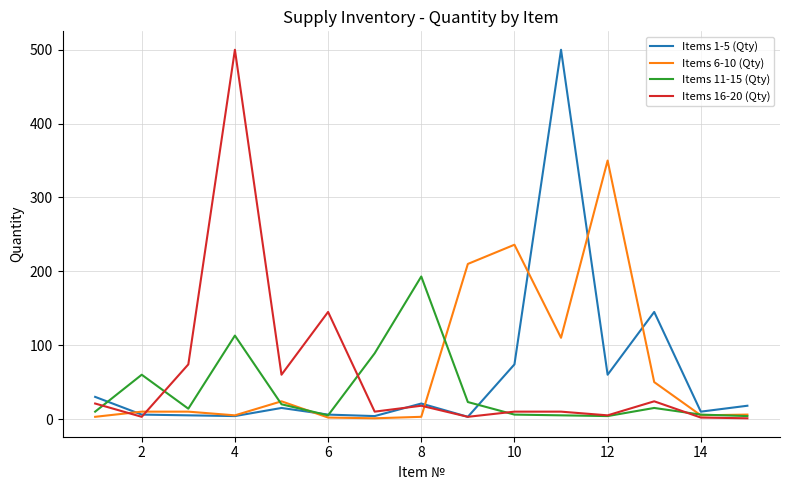

Is it true that Items 1-5 (Qty) equals 40 at 12?

False